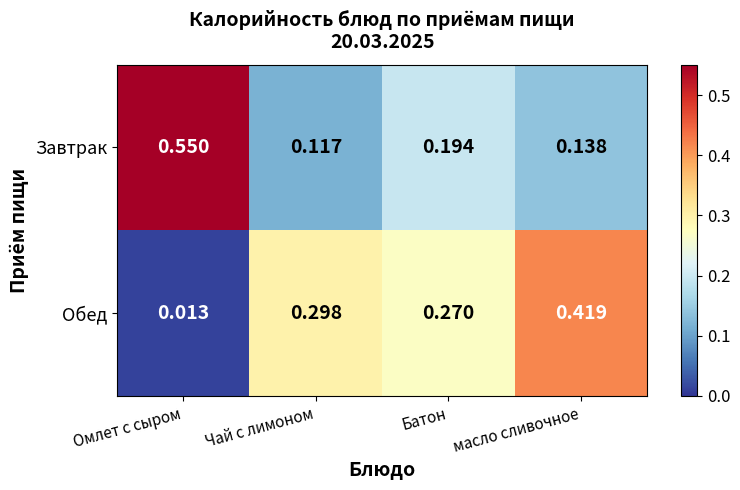

At which label is Обед closest to 0?

Омлет с сыром